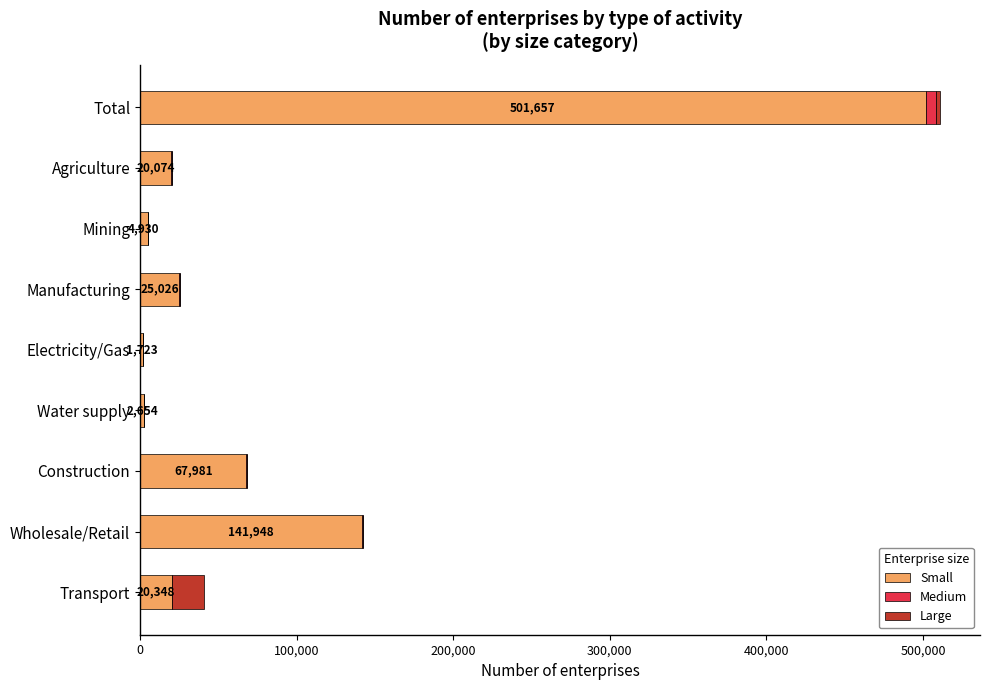

What is the sum of all Small values?

786341